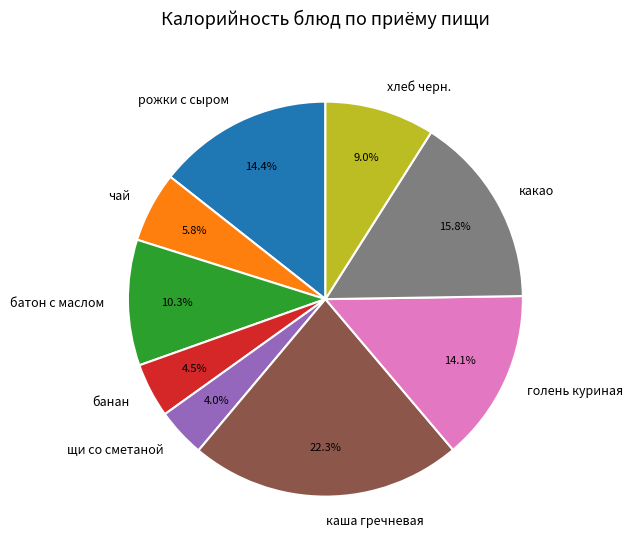

To the nearest percent, what is the combined percentage of батон с маслом and щи со сметаной?

14%